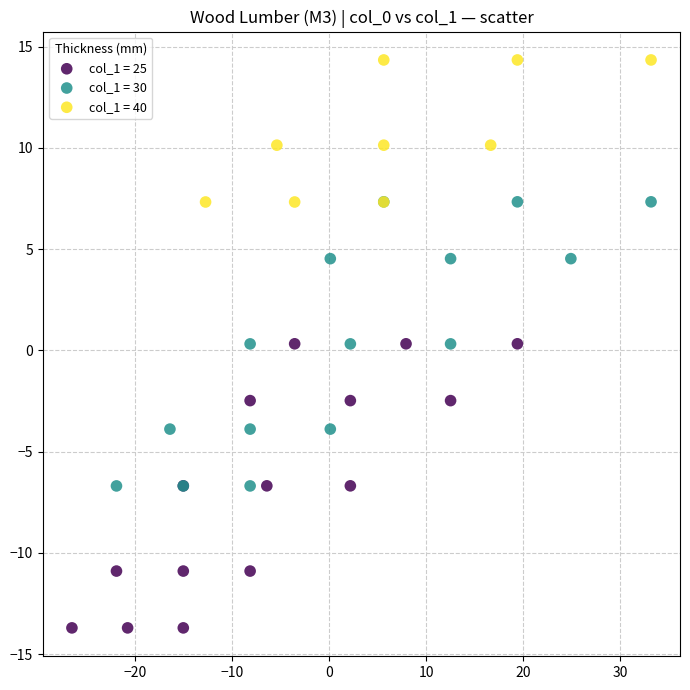

Which series contains the highest Y value?

col_1 = 40